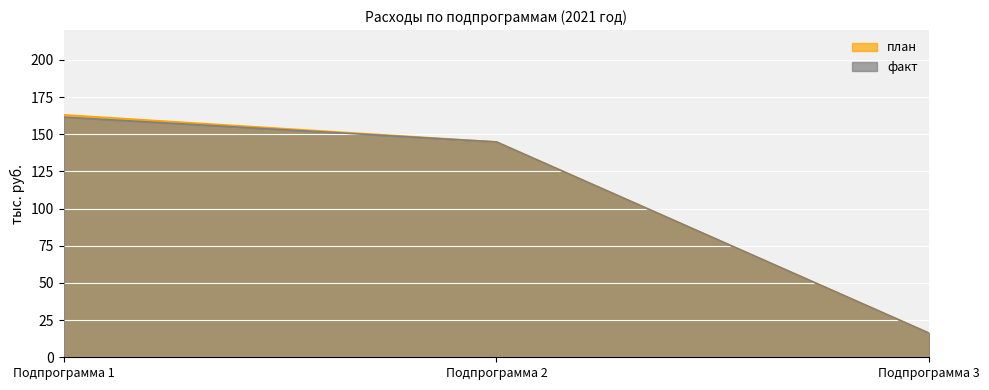

At Подпрограмма 3, list the series in order from smallest to largest.

план, факт